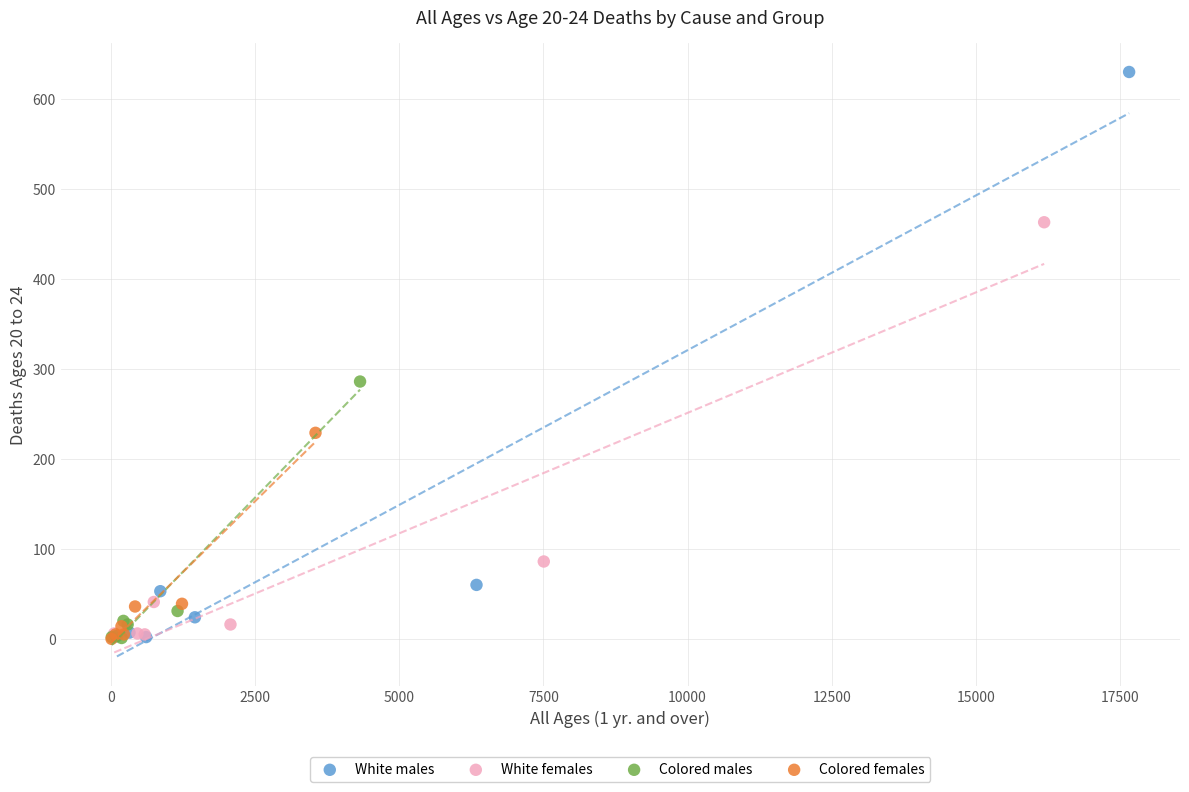

Which series reaches the maximum Y coordinate?

White males